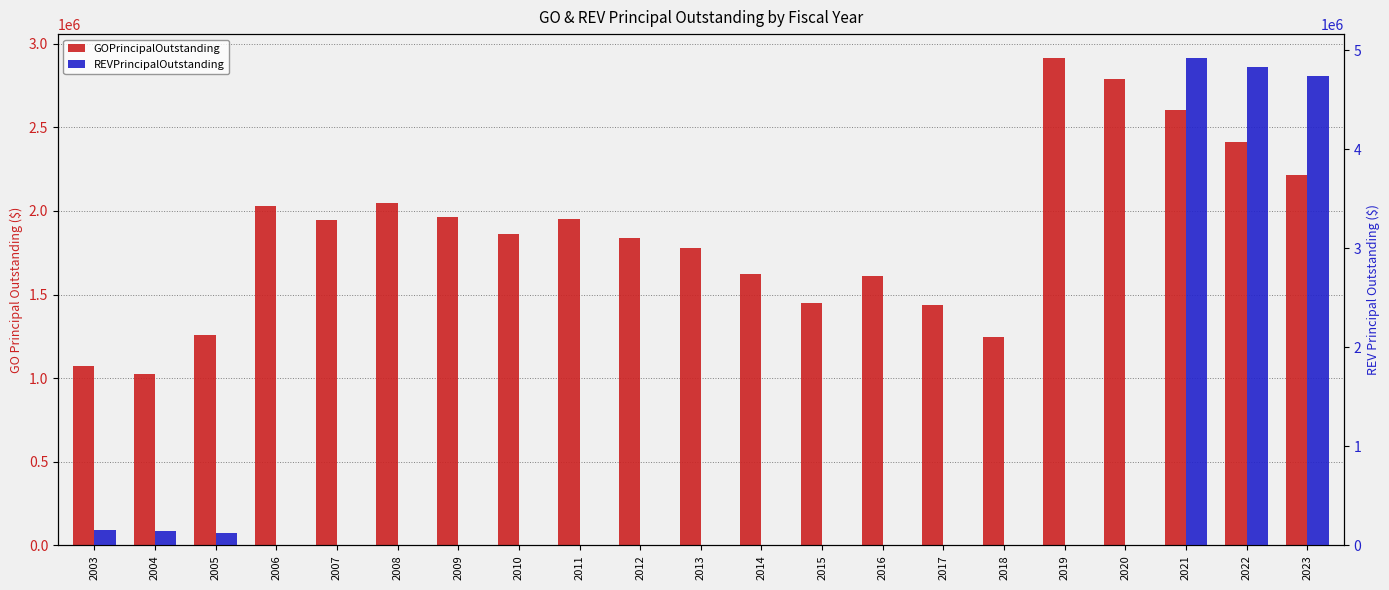

Which series changed the most between 2006 and 2013?

GOPrincipalOutstanding